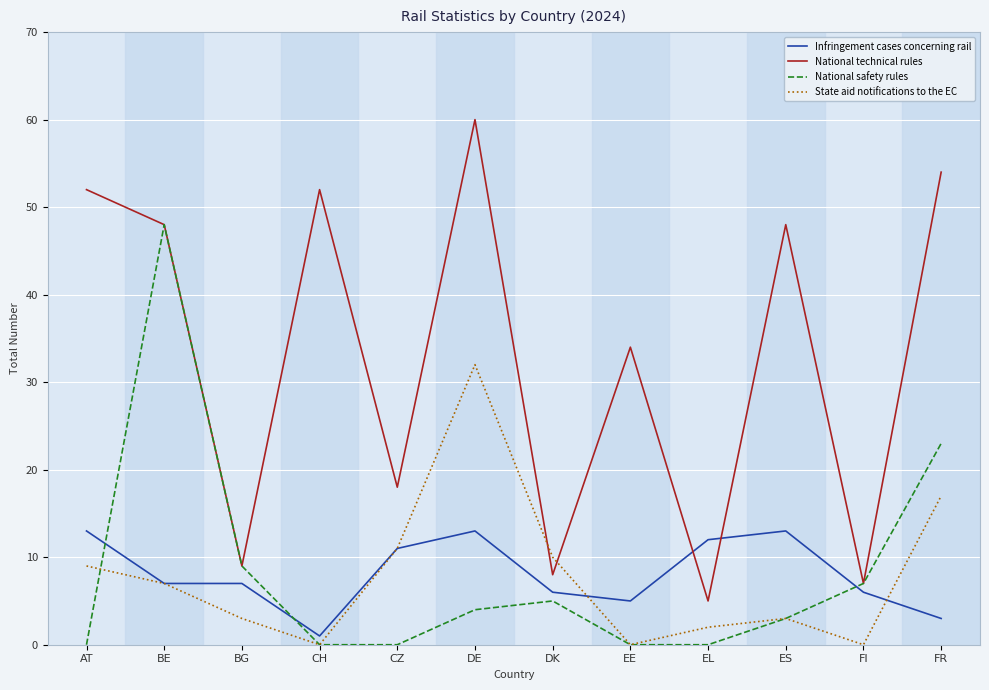

Which series has the largest range (max minus min)?

National technical rules